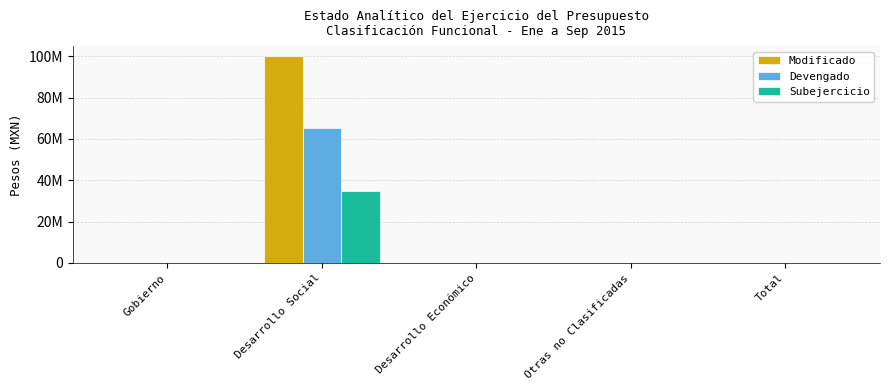

What are all the series names shown in the legend?

Modificado, Devengado, Subejercicio